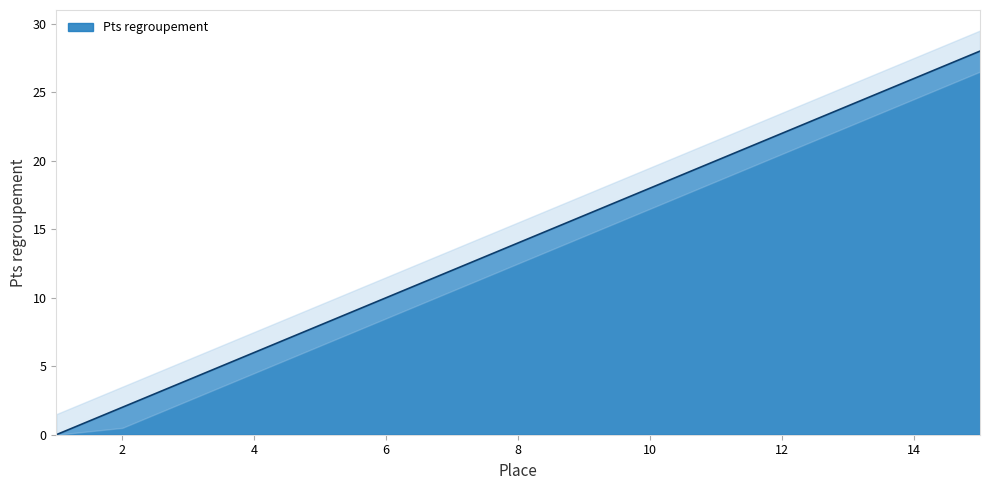

Reading left to right, list all the values displayed in this chart.

0	2	4	6	8	10	12	14	16	18	20	22	24	26	28